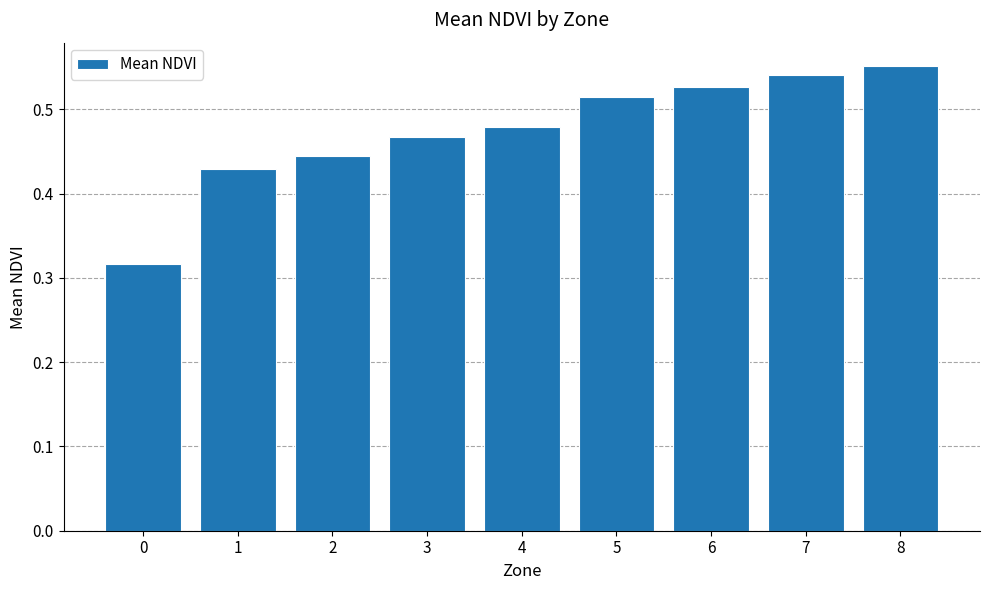

What is the sum of all values?

4.3